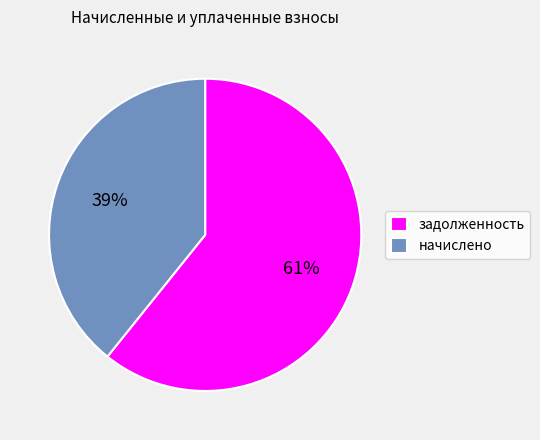

To the nearest percent, what percentage of the pie is задолженность?

61%